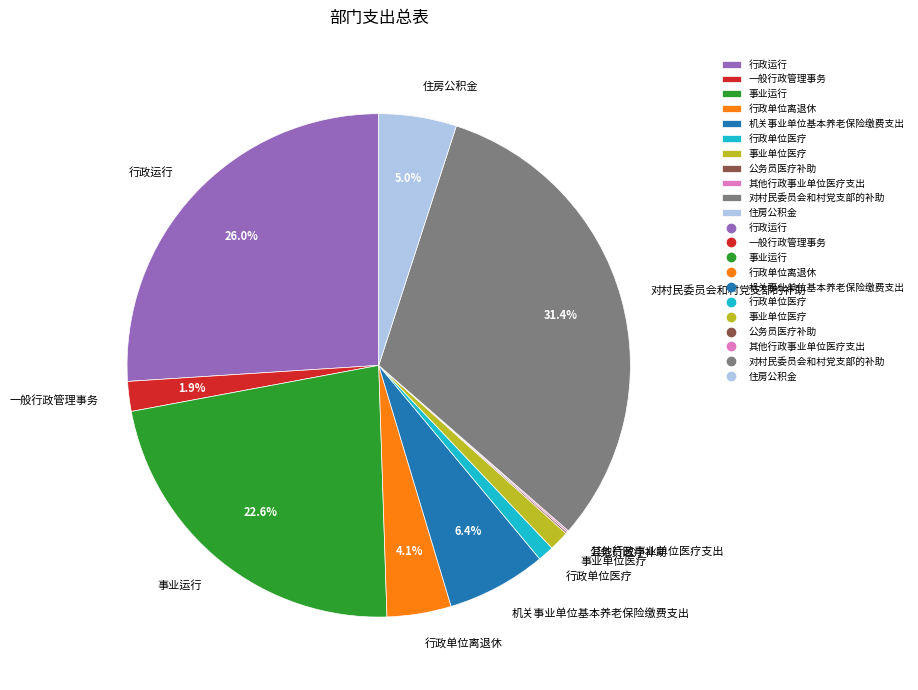

Which has a higher value, 对村民委员会和村党支部的补助 or 一般行政管理事务?

对村民委员会和村党支部的补助